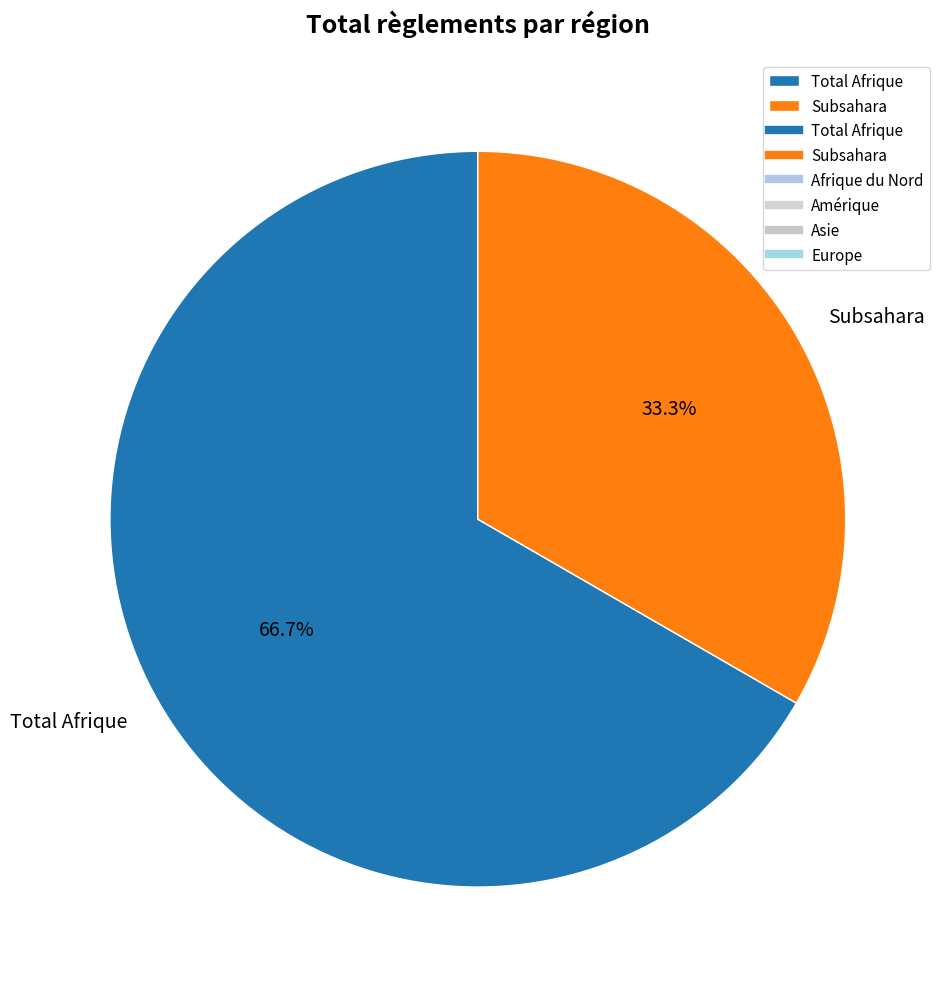

What is the ratio of the value at Subsahara to the value at Total Afrique?

0.5